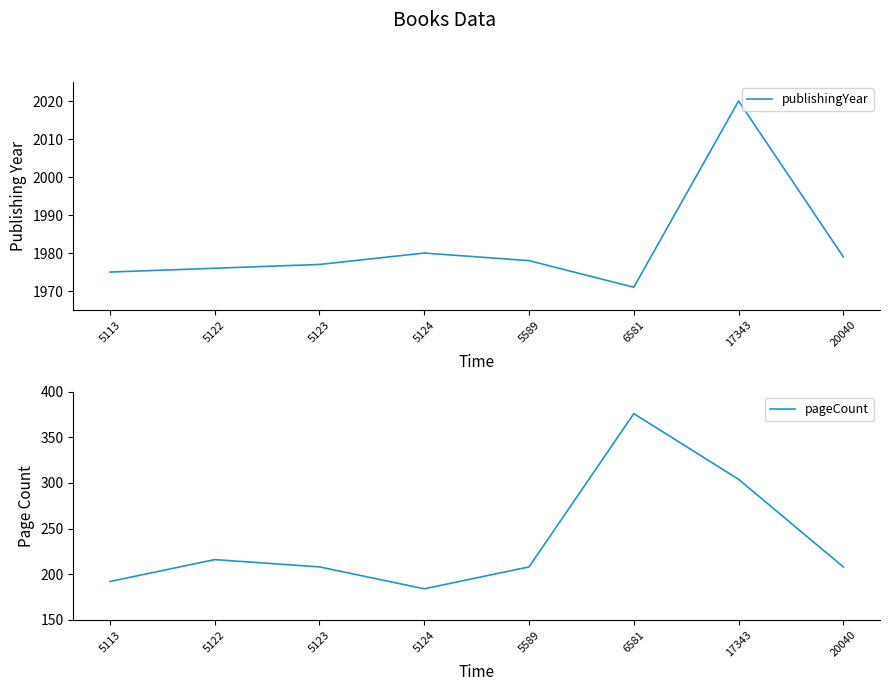

Which series has the largest total across all categories?

publishingYear